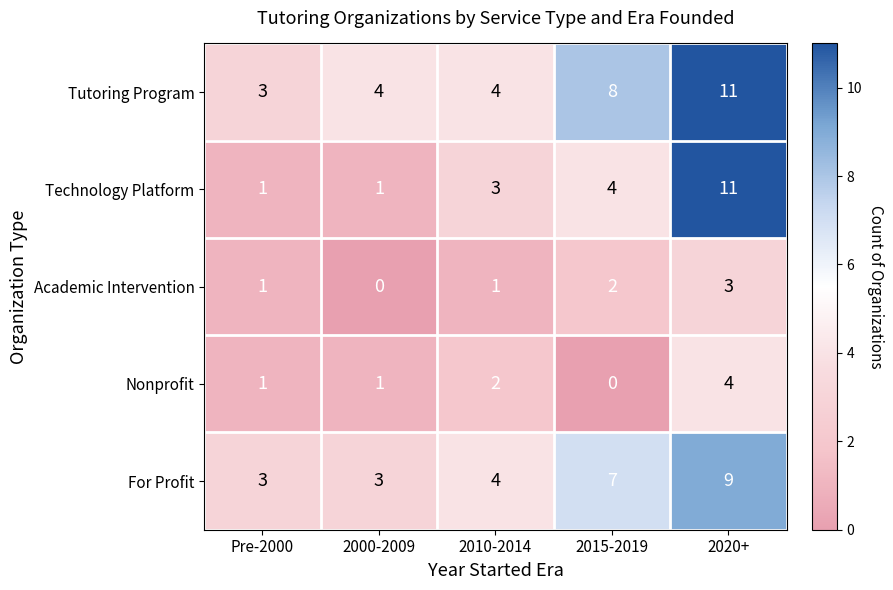

How many data points does each series have?

5